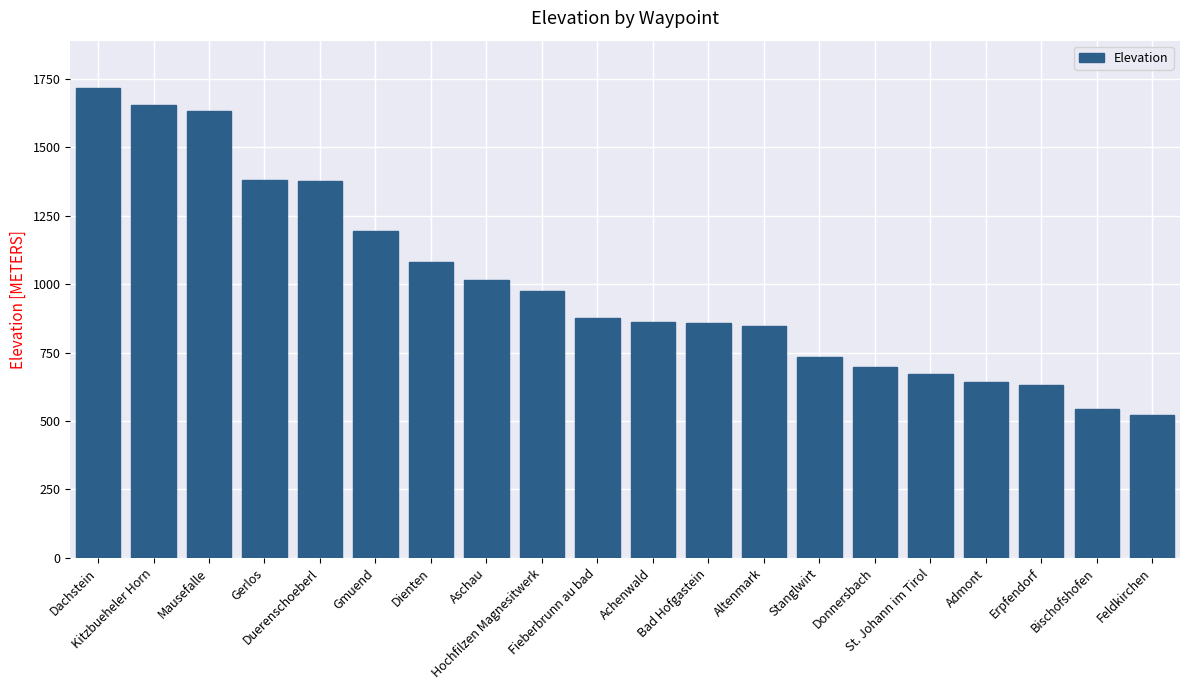

What value does the data have at Kitzbueheler Horn?

1656